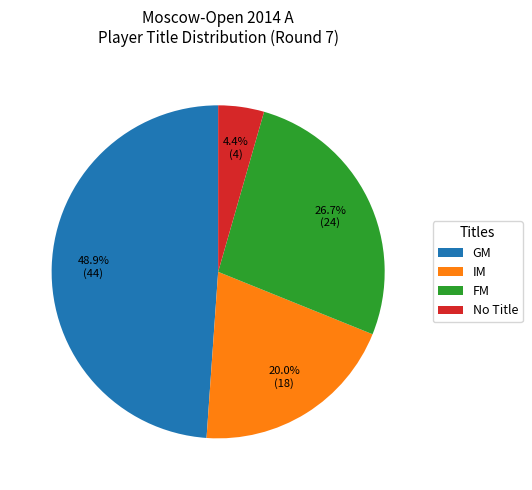

What portion of the pie excludes IM?

80.0%